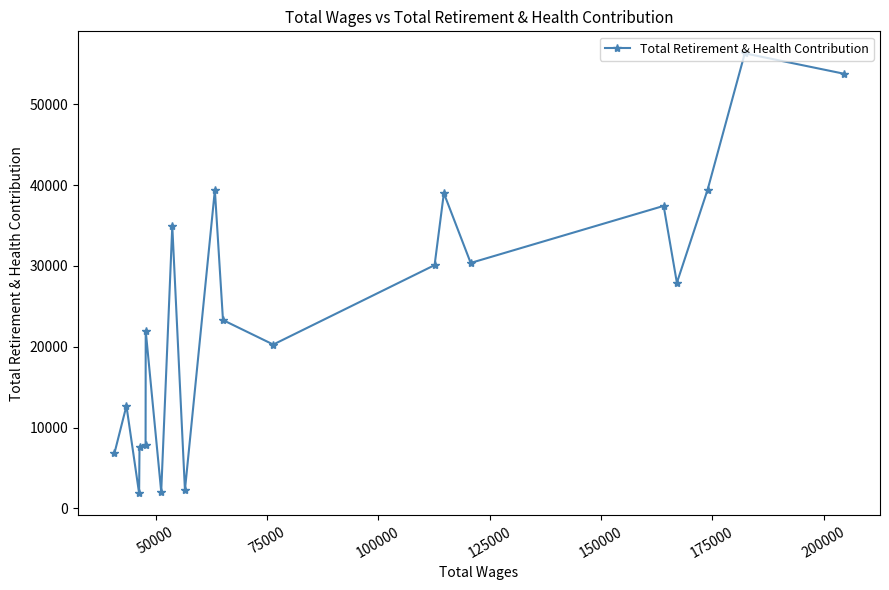

What is the smallest value displayed?

1852